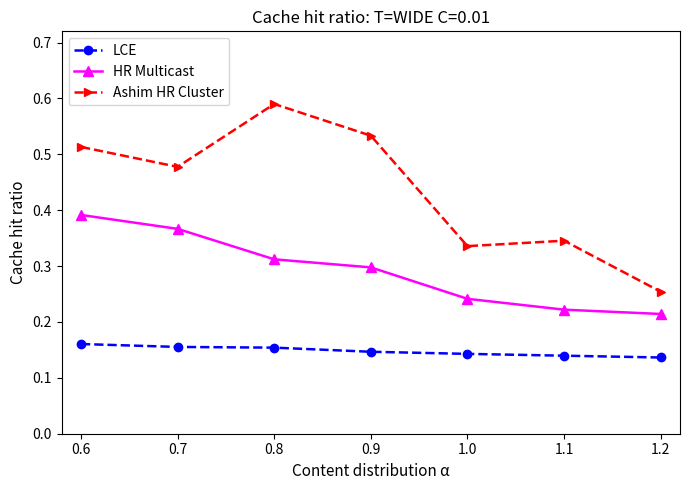

List the series in order of their peak value, highest first.

Ashim HR Cluster, HR Multicast, LCE